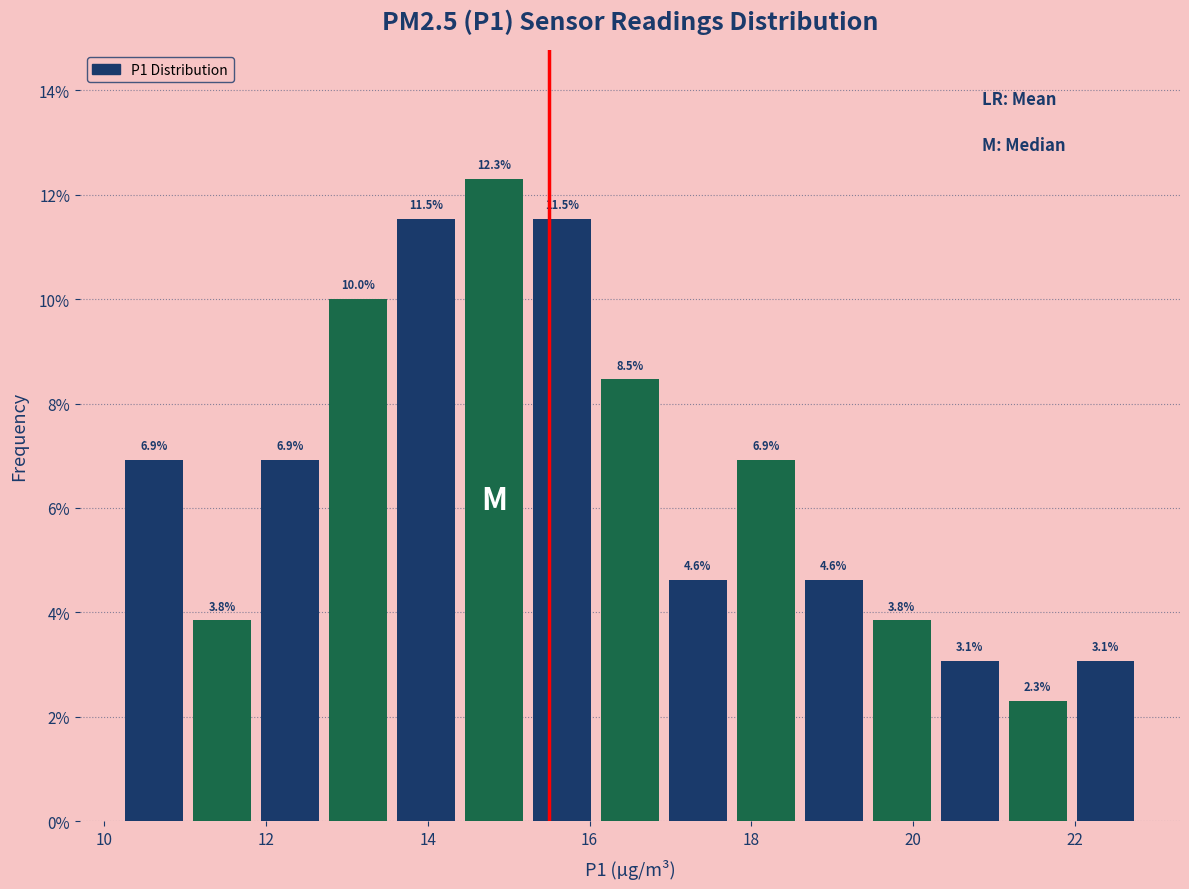

Reading left to right, list every bar in this chart as the range it spans on the x-axis followed by its height. The bar edges are not printed on the chart, so give them approximately, as read against the axis.

10.20 to 11.04: 6.9
11.04 to 11.88: 3.8
11.88 to 12.72: 6.9
12.72 to 13.56: 10.0
13.56 to 14.40: 11.5
14.40 to 15.24: 12.3
15.24 to 16.08: 11.5
16.08 to 16.92: 8.5
16.92 to 17.76: 4.6
17.76 to 18.60: 6.9
18.60 to 19.44: 4.6
19.44 to 20.28: 3.8
20.28 to 21.12: 3.1
21.12 to 21.96: 2.3
21.96 to 22.80: 3.1